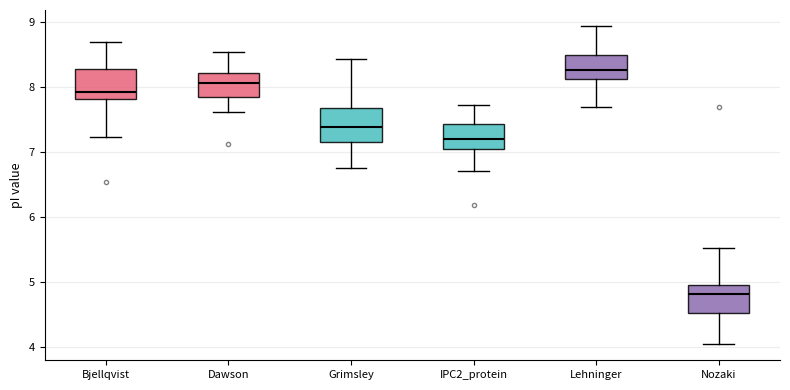

Reading left to right, read every box against the y-axis: the position of its median line, the range the box covers, and the ends of its whiskers. The values are not printed on the chart, so give them approximately, as read against the axis.

Bjellqvist: median 7.9, box 7.8 to 8.3, whiskers 7.2 to 8.7
Dawson: median 8.1, box 7.8 to 8.2, whiskers 7.6 to 8.6
Grimsley: median 7.4, box 7.2 to 7.7, whiskers 6.8 to 8.4
IPC2_protein: median 7.2, box 7.1 to 7.4, whiskers 6.7 to 7.7
Lehninger: median 8.3, box 8.1 to 8.5, whiskers 7.7 to 8.9
Nozaki: median 4.8, box 4.5 to 4.9, whiskers 4.0 to 5.5